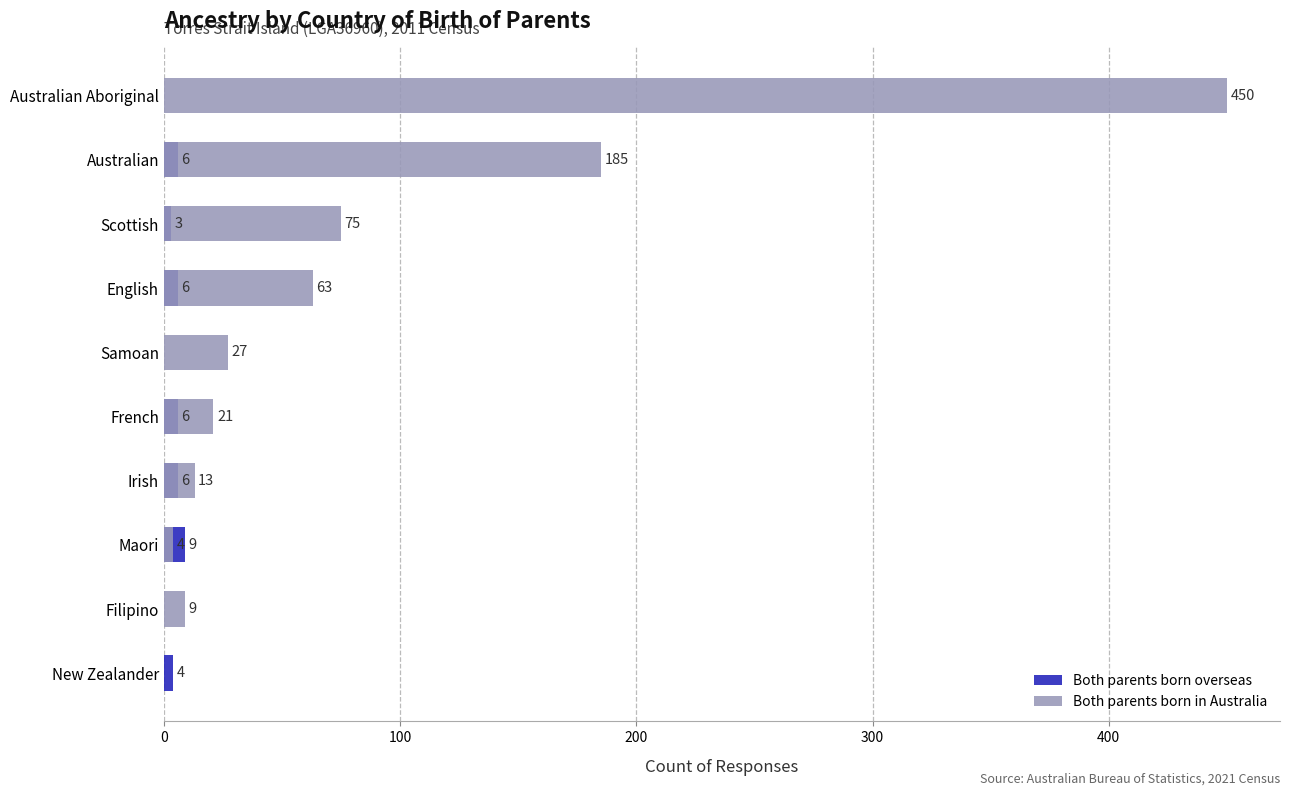

What is the difference between the maximum and minimum values in the Both parents born in Australia series?

450